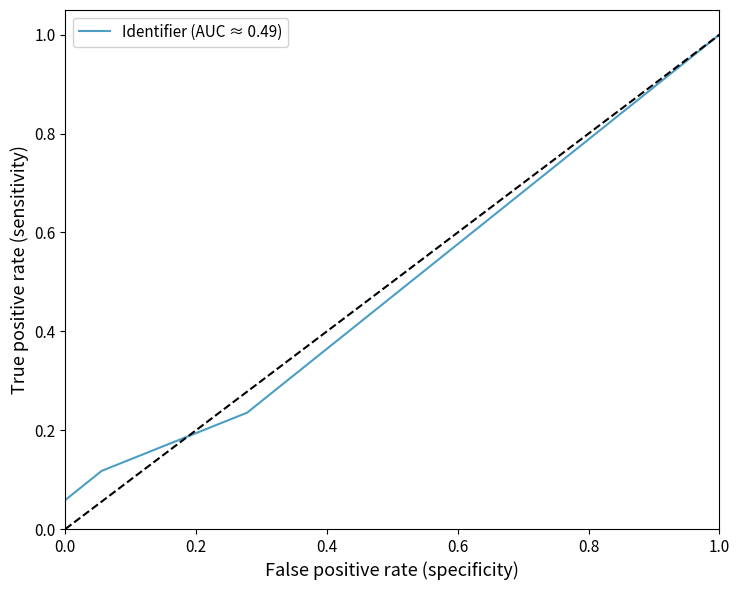

What is the greatest value displayed?

1.0